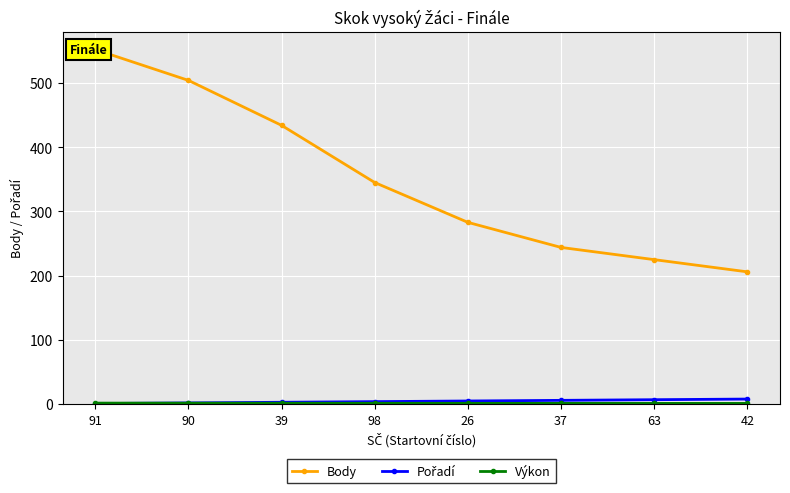

What is the sum of the Body values at 37 and 39?

678.0